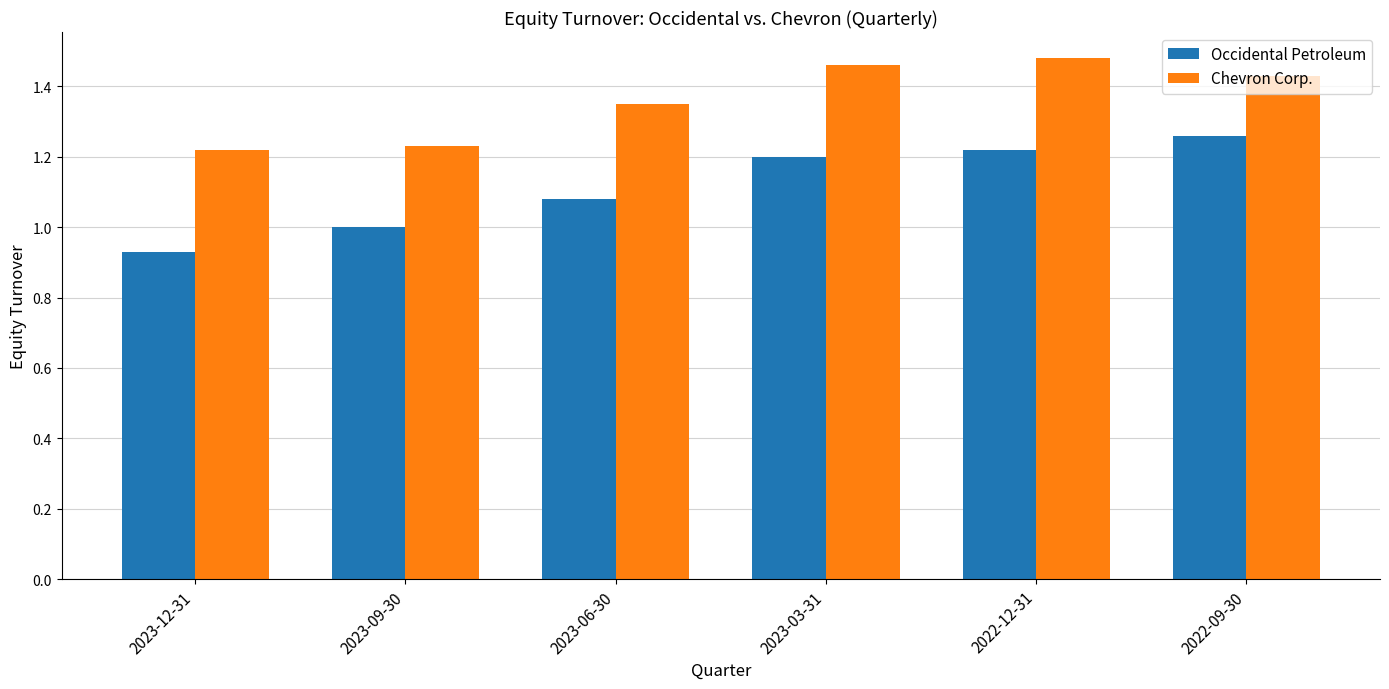

Which series changed the most between 2023-09-30 and 2023-03-31?

Chevron Corp.